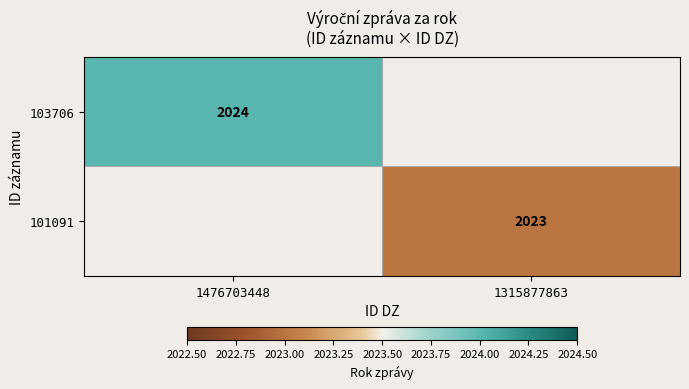

How many series are shown in this chart?

2